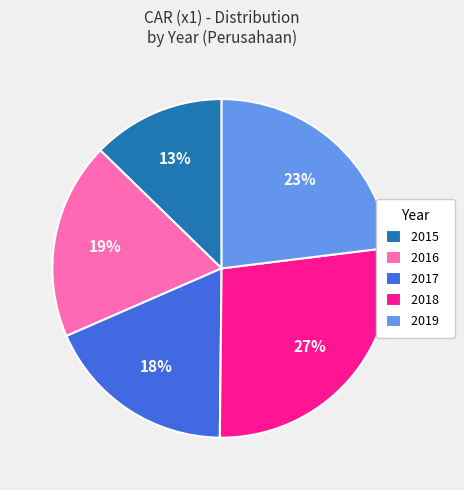

Is 2018 the majority of the pie?

No